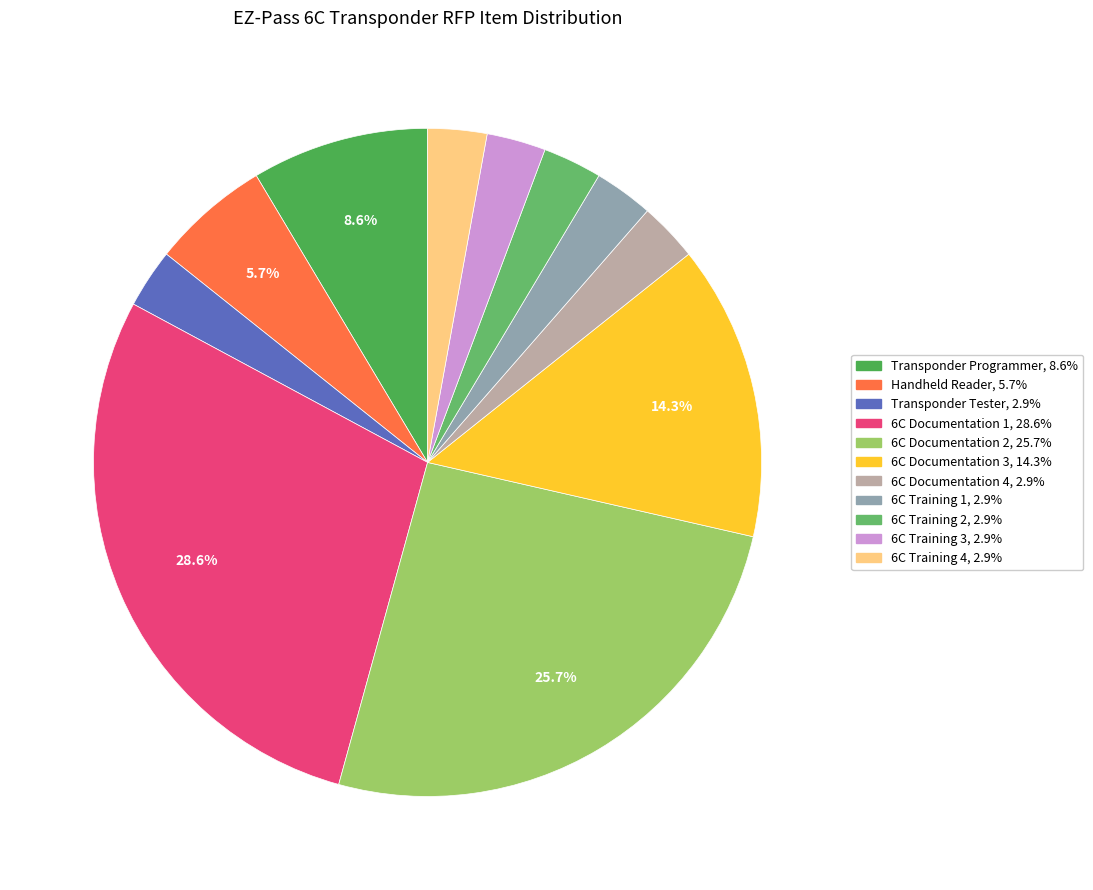

Is there any slice that represents more than half of the pie?

No